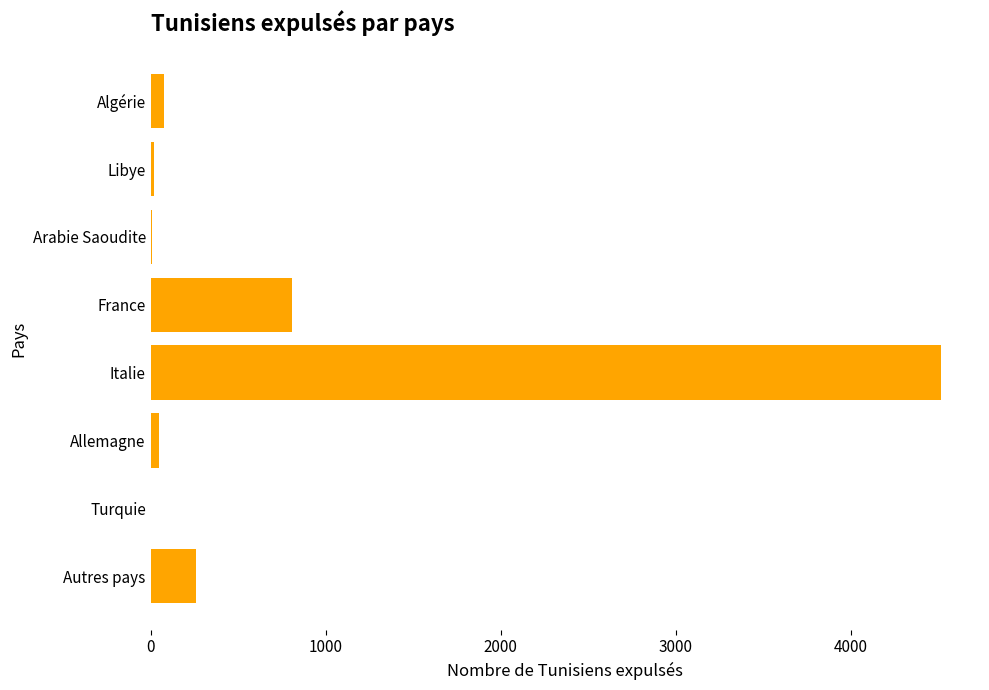

What is the sum of all values?

5728